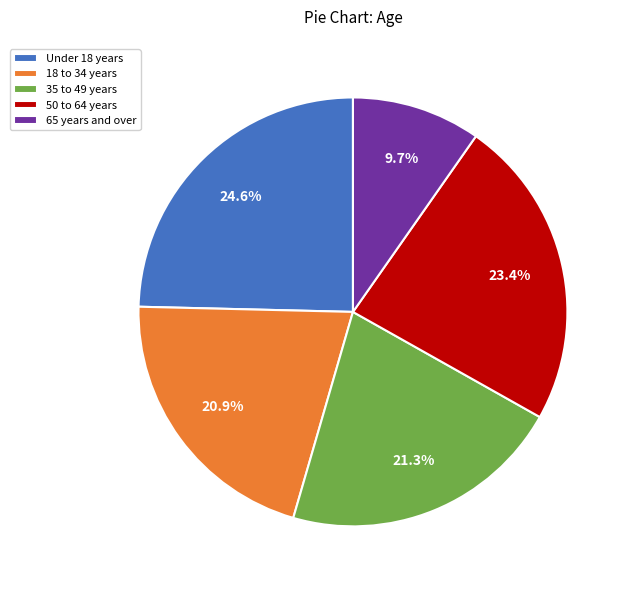

Does any single category account for the majority?

No